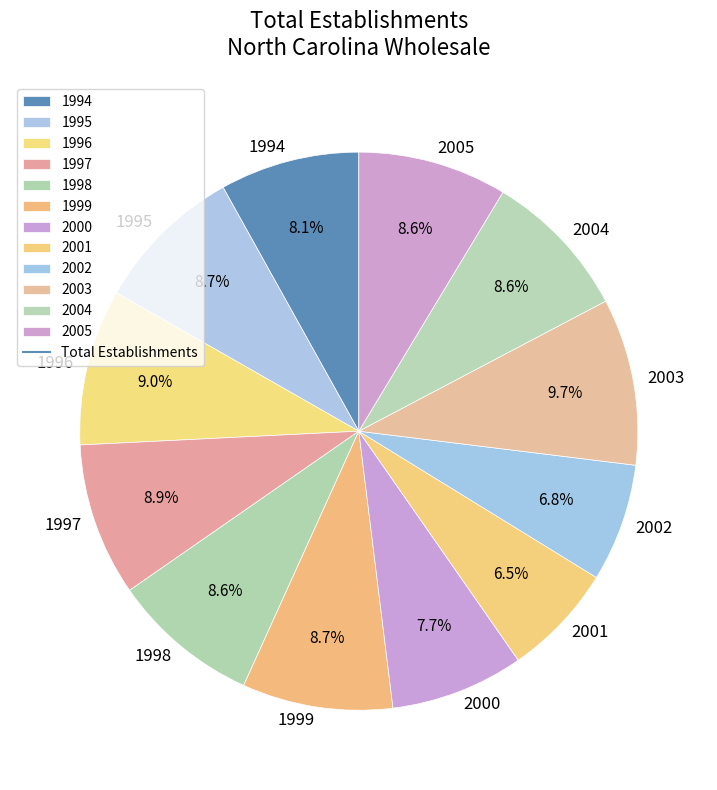

Is it true that 1994 is 8% of the pie?

True